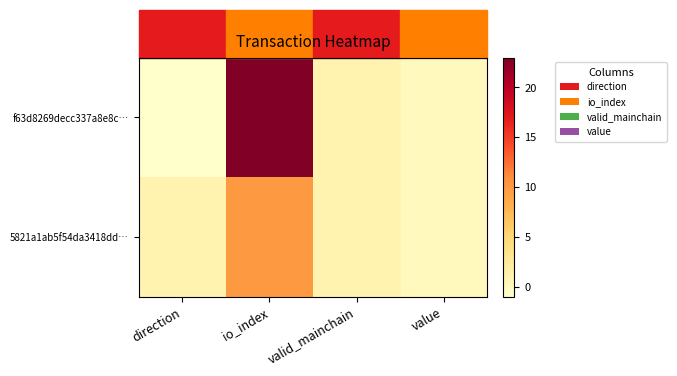

What is the greatest value displayed?

23.0